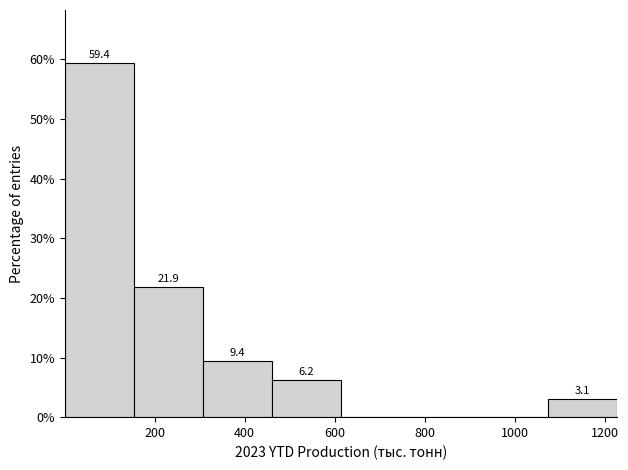

Which range on the x-axis has the tallest bar?

0 to 160